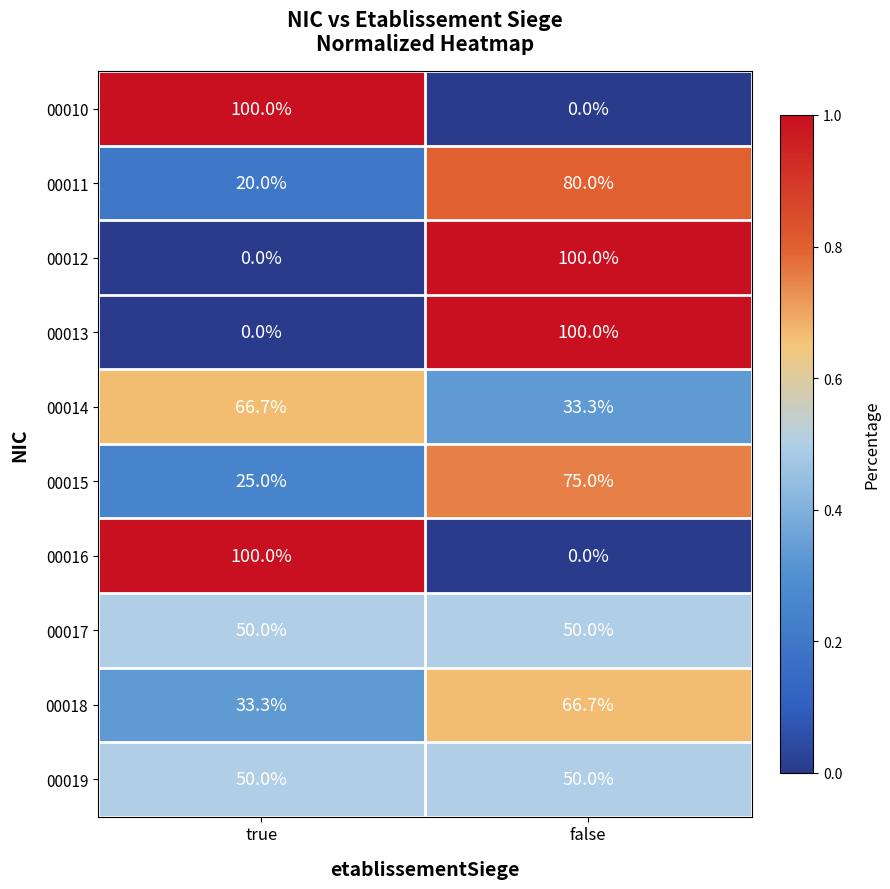

Reading right to left, transcribe all the data shown in this chart.

00010: false=0.0	true=100.0
00011: false=80.0	true=20.0
00012: false=100.0	true=0.0
00013: false=100.0	true=0.0
00014: false=33.3	true=66.7
00015: false=75.0	true=25.0
00016: false=0.0	true=100.0
00017: false=50.0	true=50.0
00018: false=66.7	true=33.3
00019: false=50.0	true=50.0